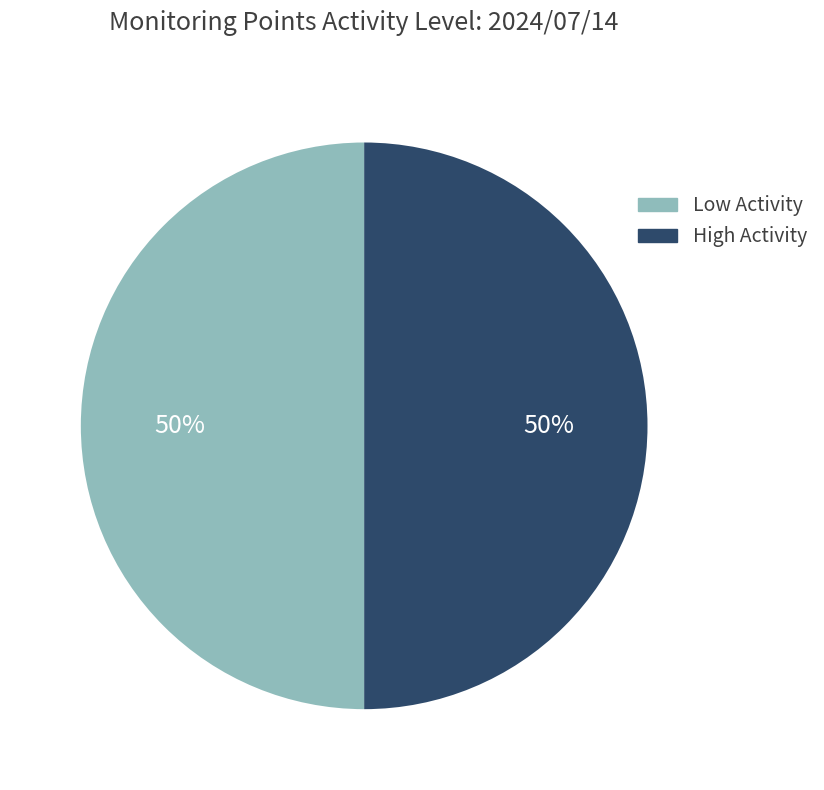

How many slices are in this pie chart?

2